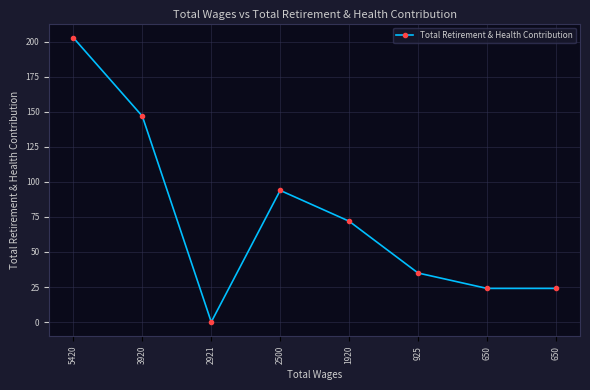

How many lines are shown in the chart?

1